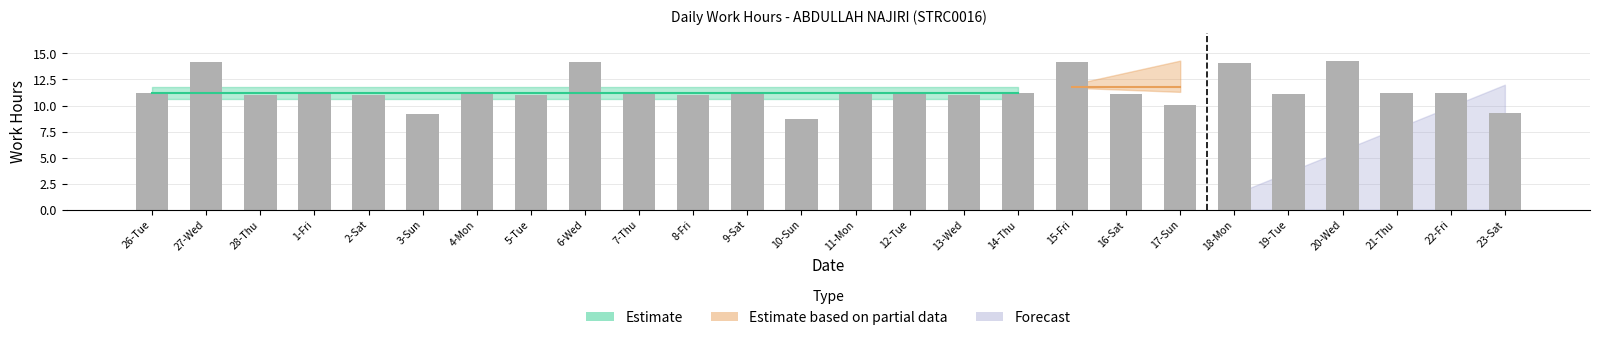

Does the chart contain any negative values?

No